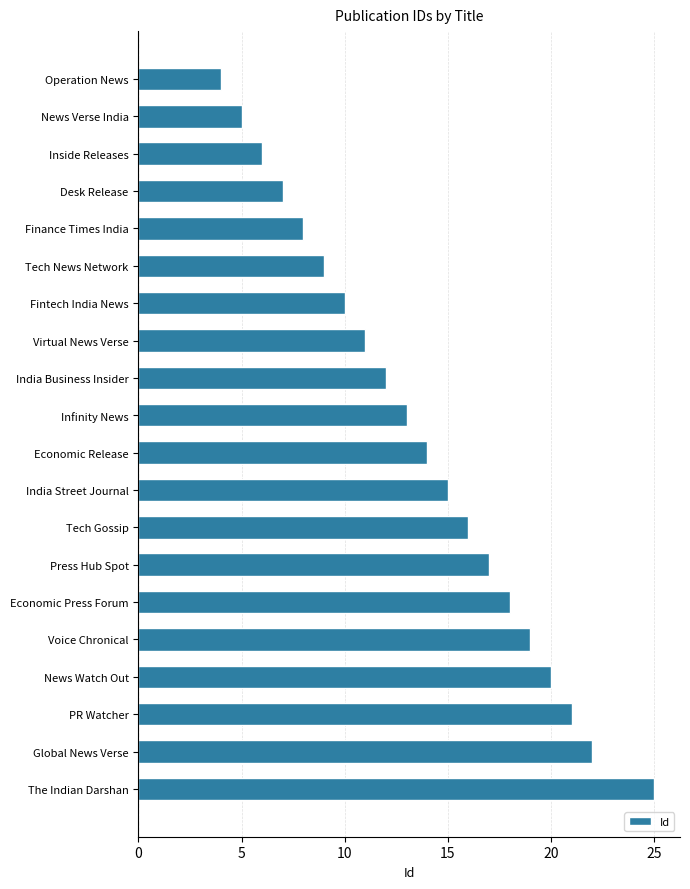

The value at Operation News is 4. True or false?

True